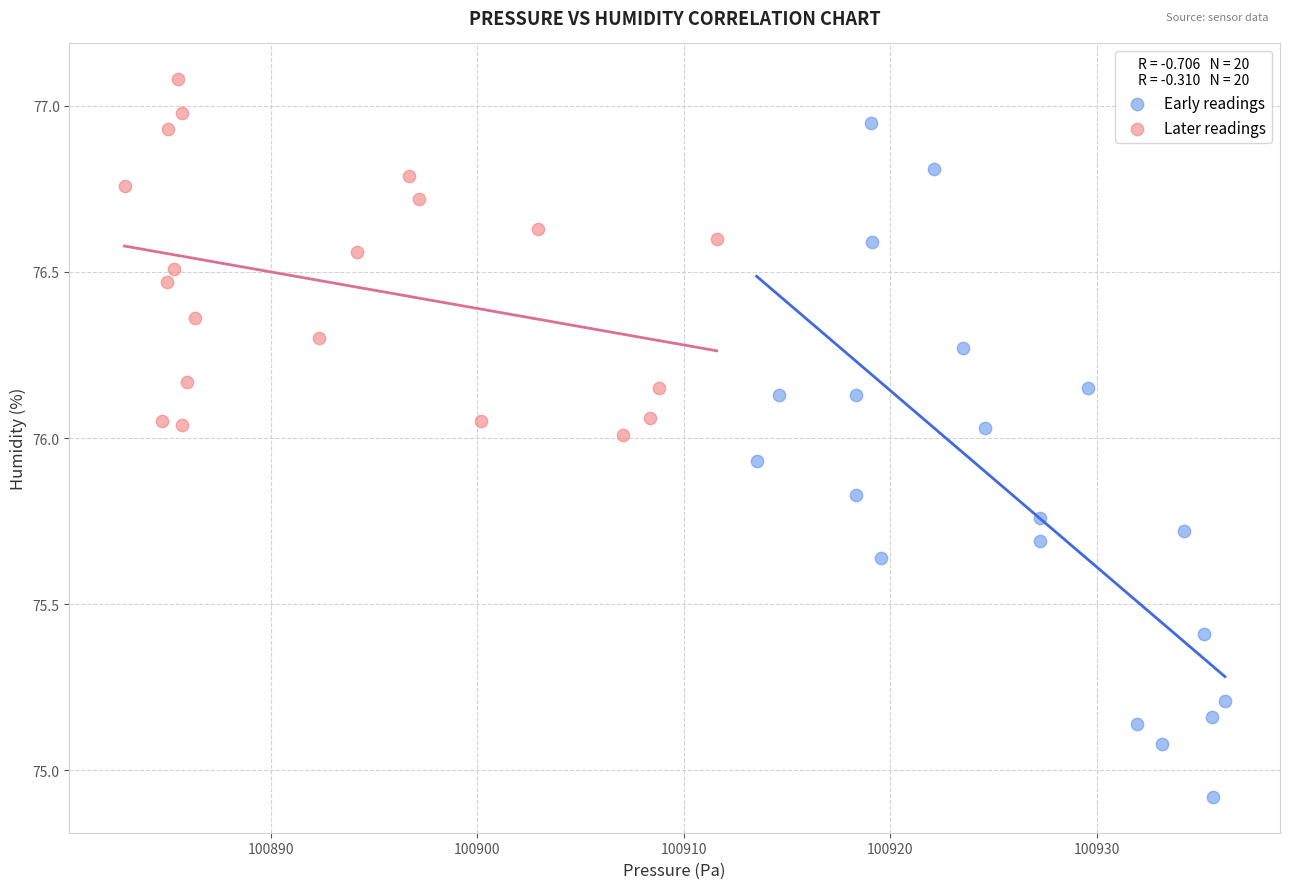

Which series has the widest spread of Y values?

Early readings